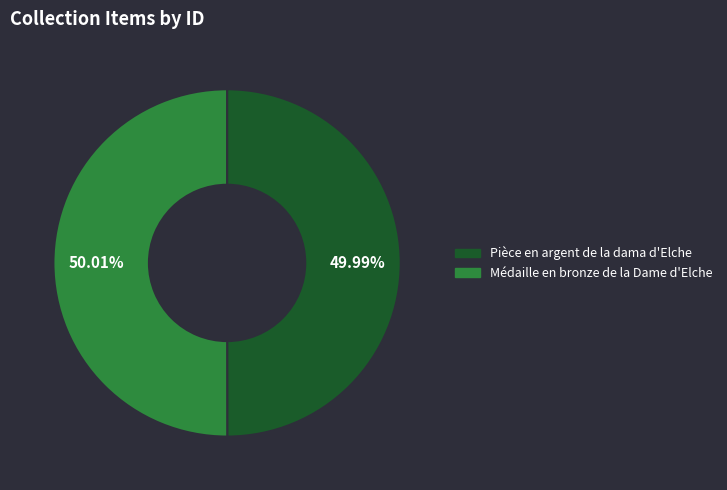

What percentage is the Pièce en argent de la dama d'Elche slice, to the nearest percent?

50%